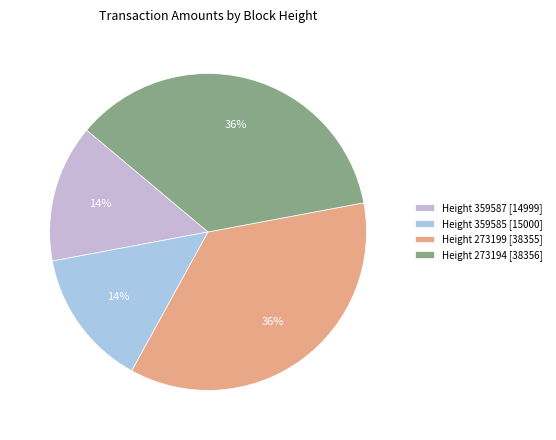

What is the smallest slice in the pie chart?

Height 359587